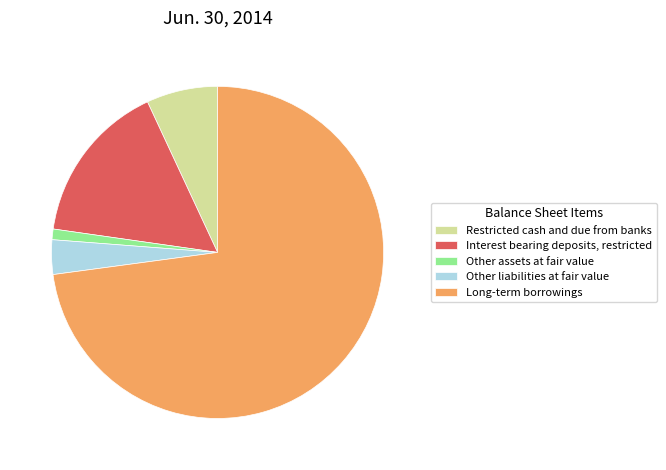

Between Interest bearing deposits, restricted and Other liabilities at fair value, which is larger?

Interest bearing deposits, restricted